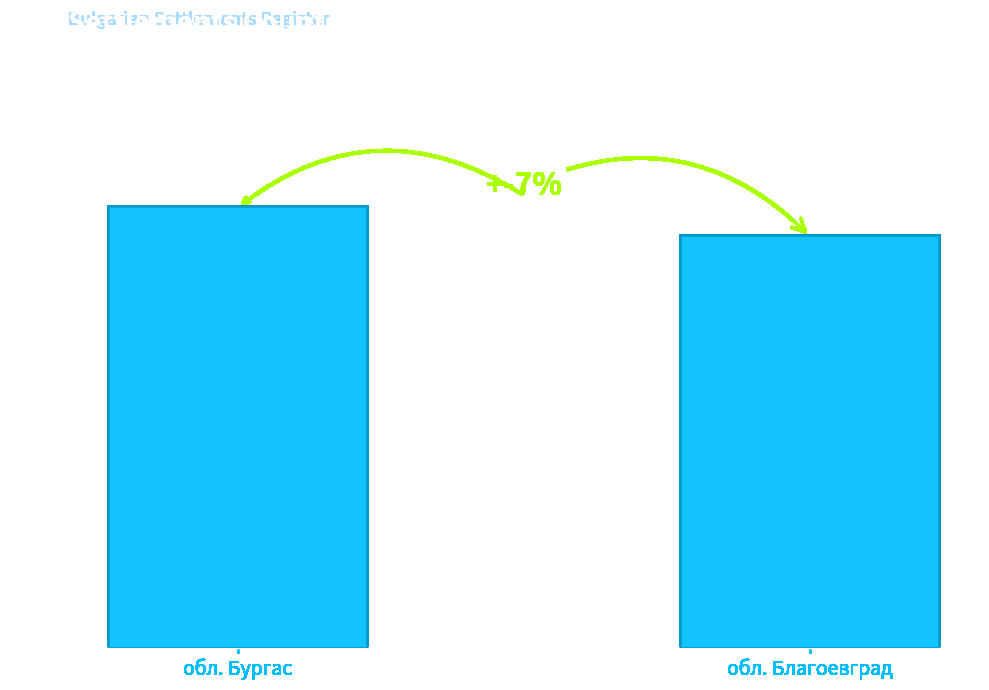

Approximately how many times larger is the value at обл. Бургас compared to обл. Благоевград?

1.1